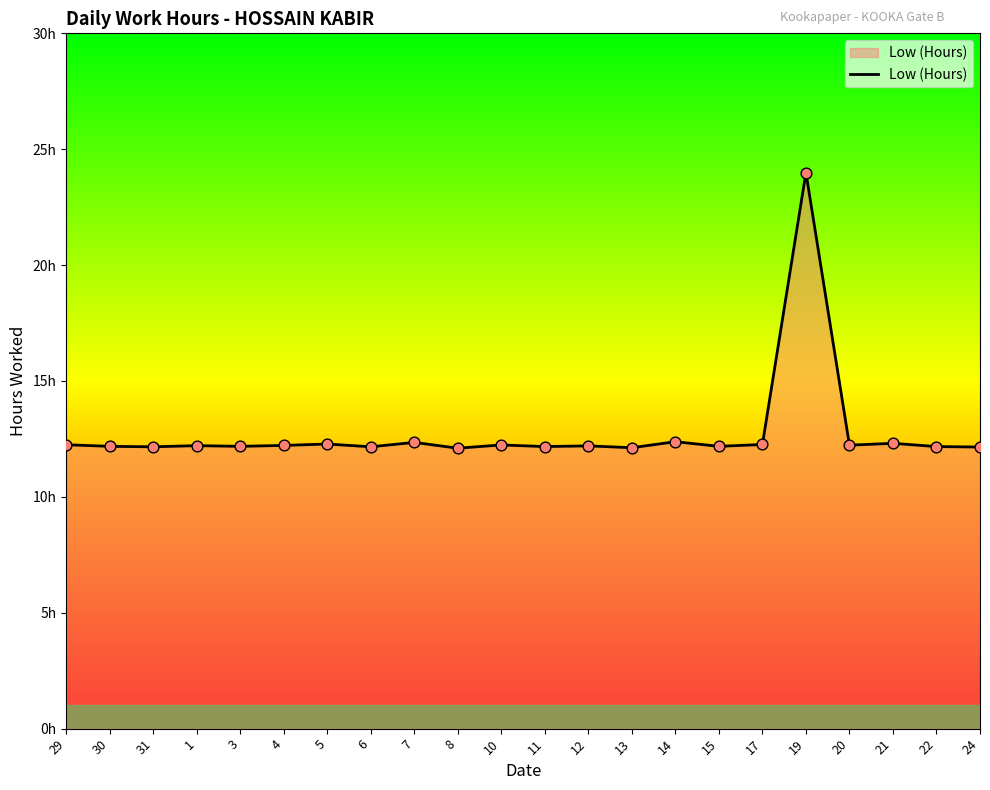

Does the chart have visible grid lines?

No